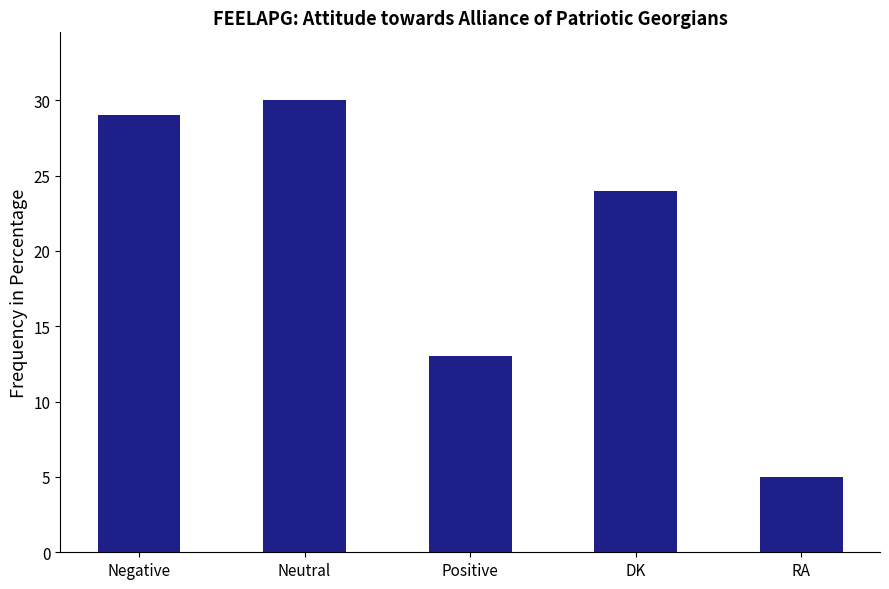

Approximately how many times larger is the value at DK compared to Neutral?

0.8